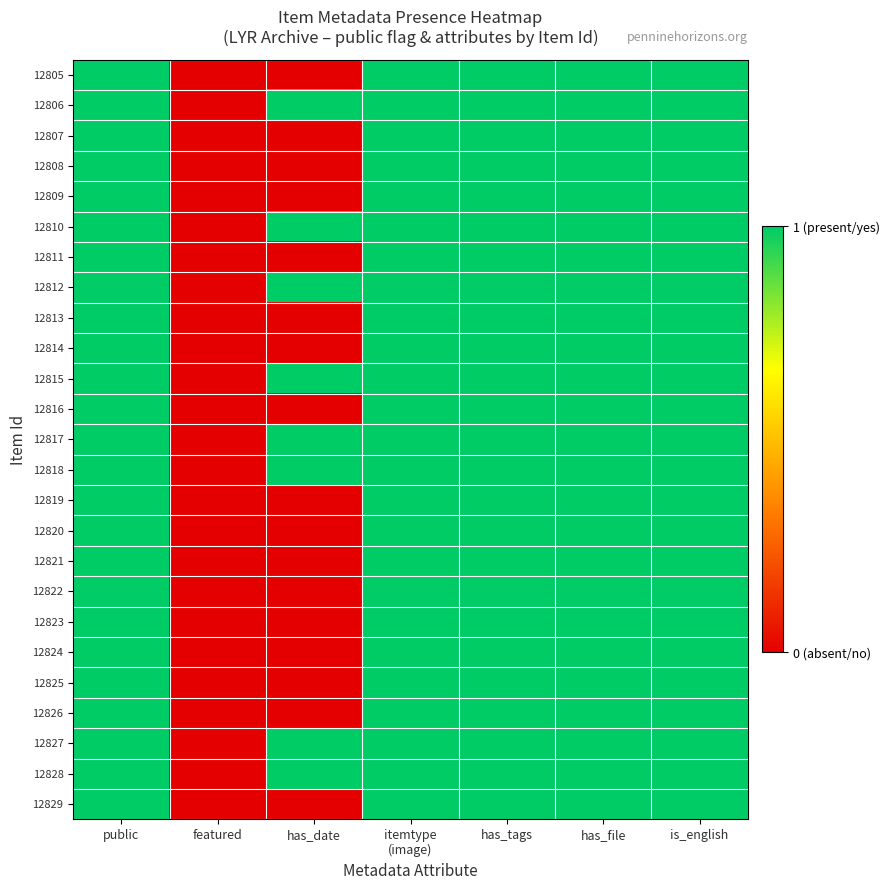

At which category is the sum across all series the highest?

public